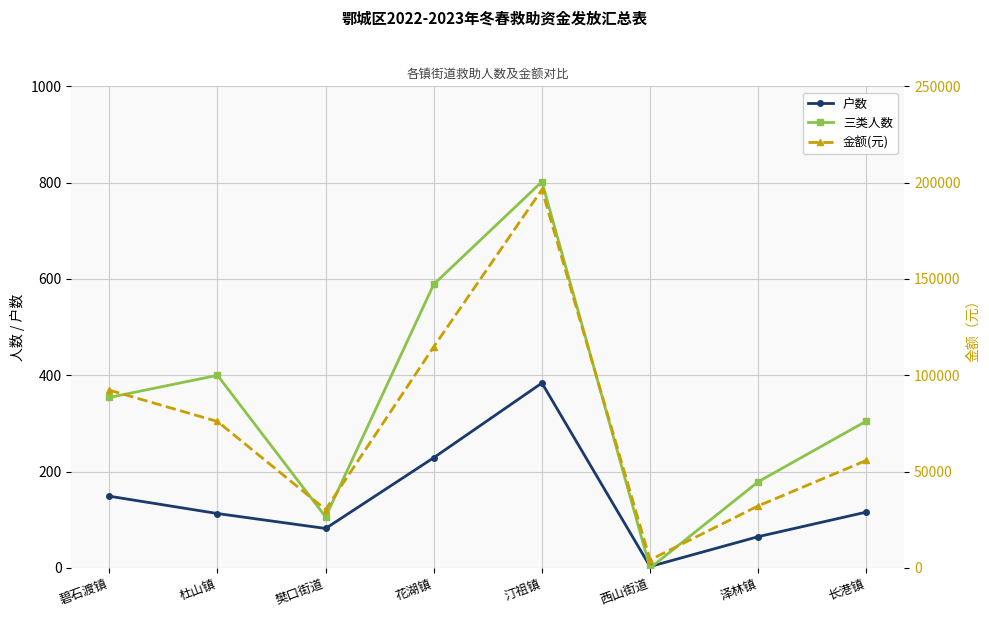

What position from the right is 樊口街道?

6